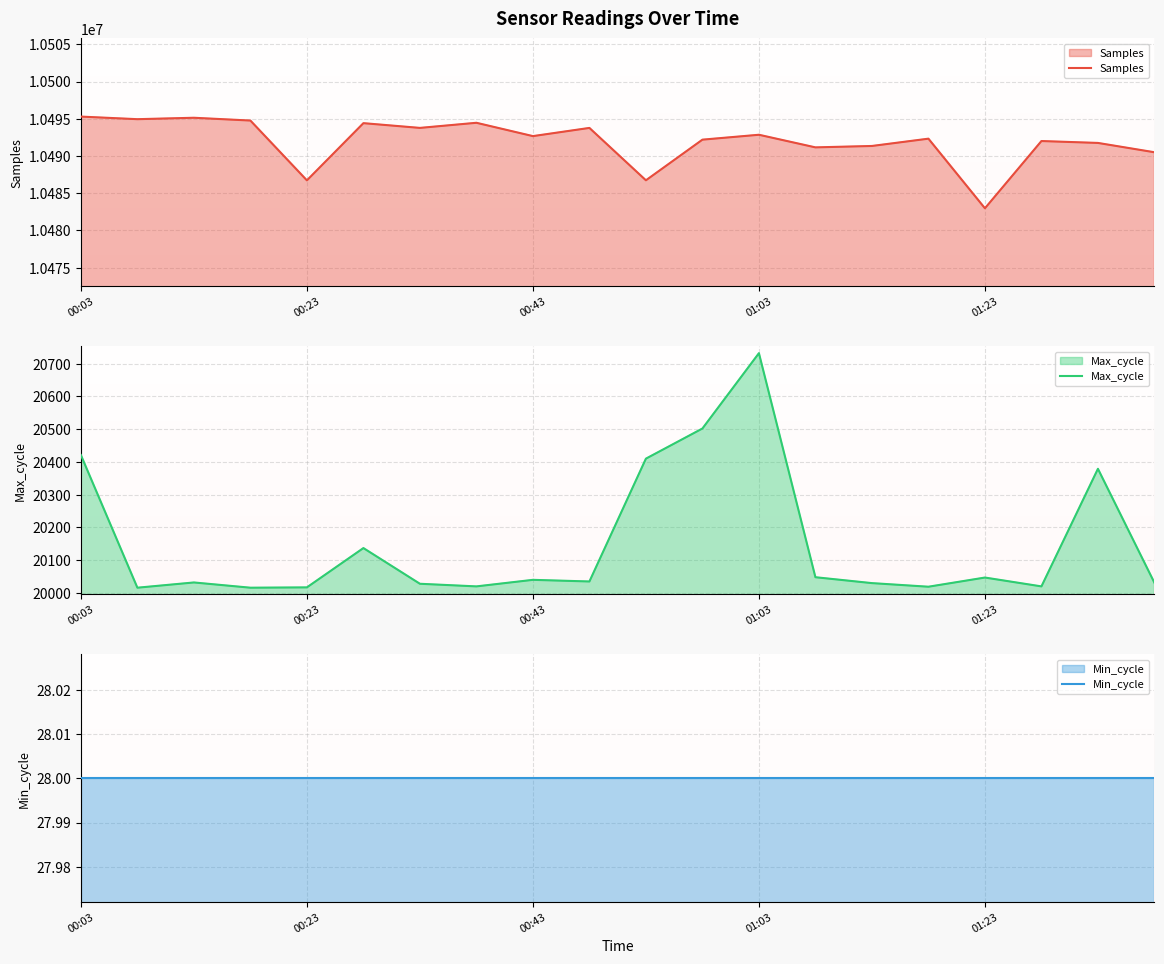

What is the maximum value for Samples?

10495294